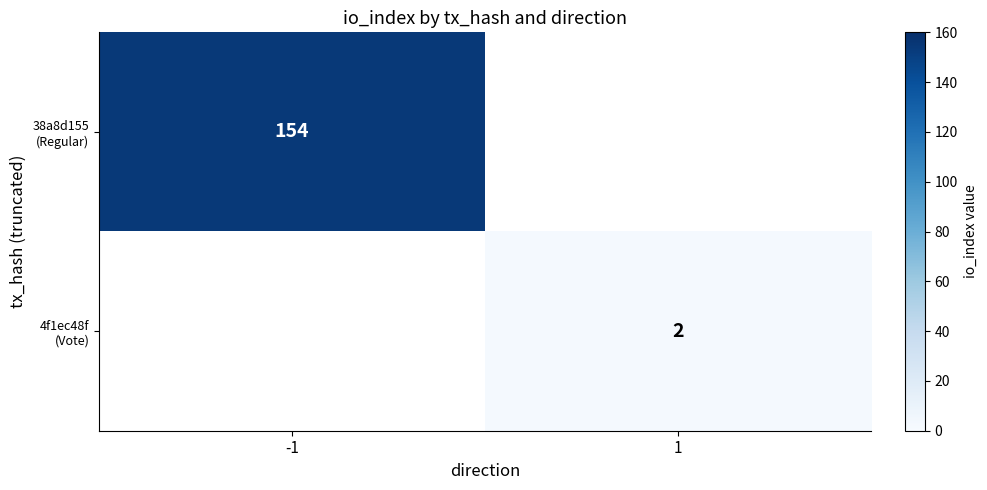

How many positive values does the 4f1ec48f (Vote) series have?

1